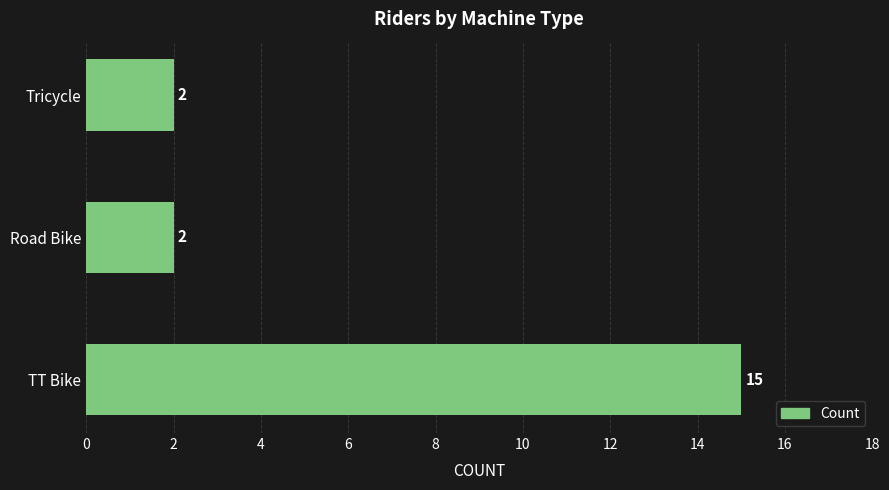

What is the smallest value displayed?

2